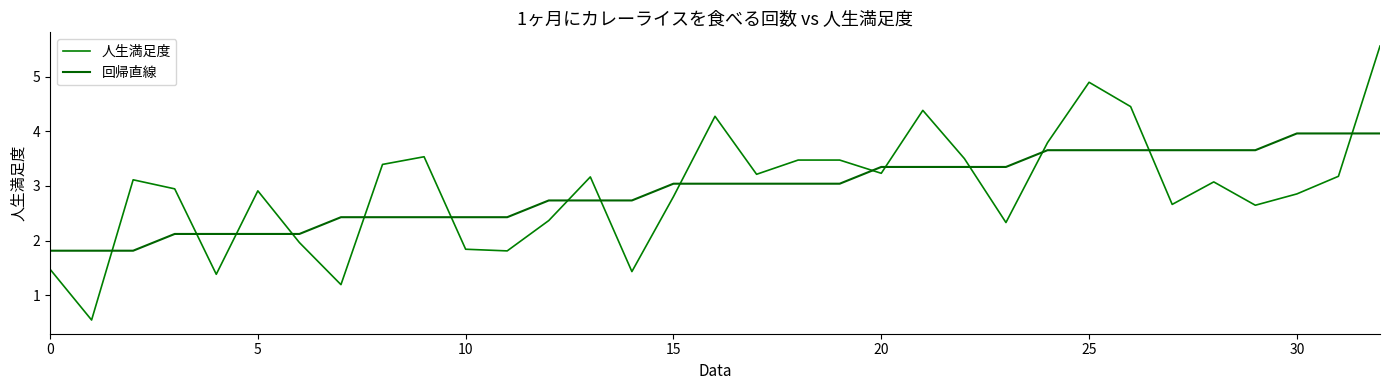

What is the average value of the 人生満足度 series?

2.9